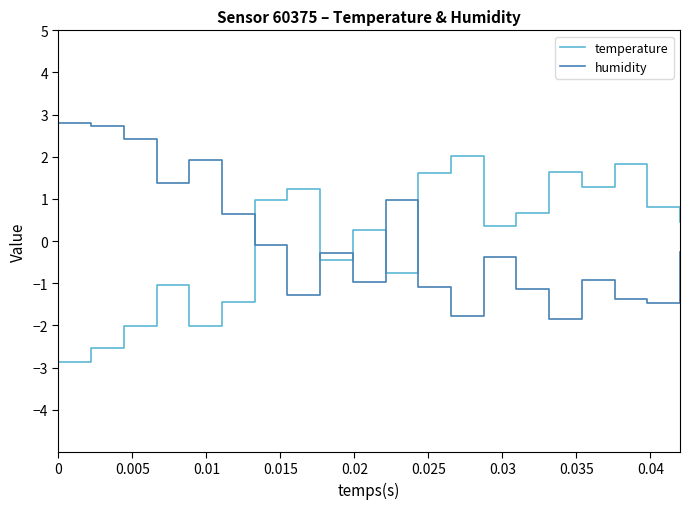

In temperature, how many points are lower than both neighbors (excluding endpoints)?

5